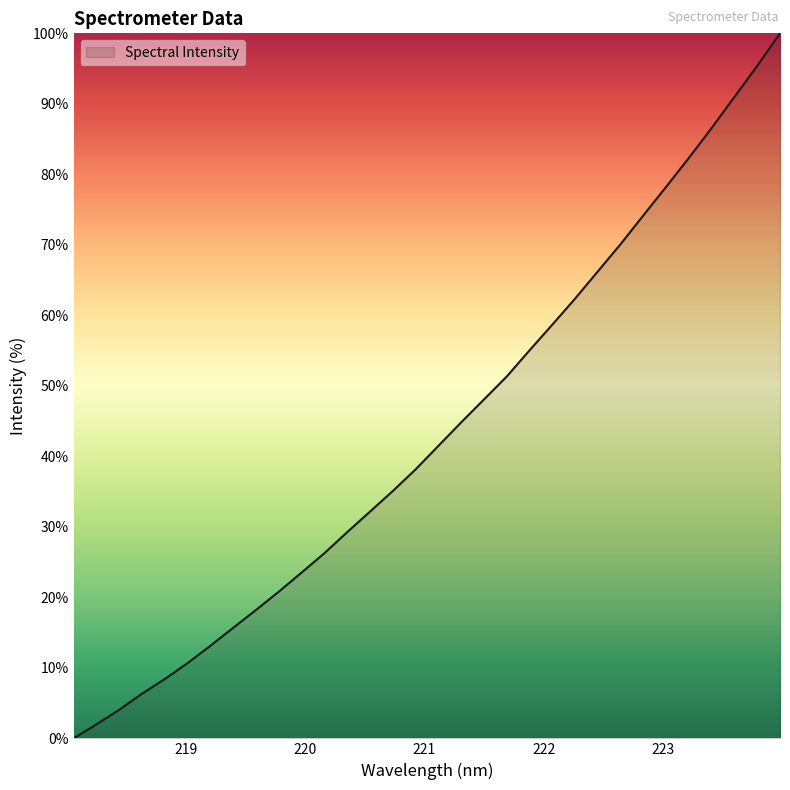

What is the greatest value displayed?

100.0